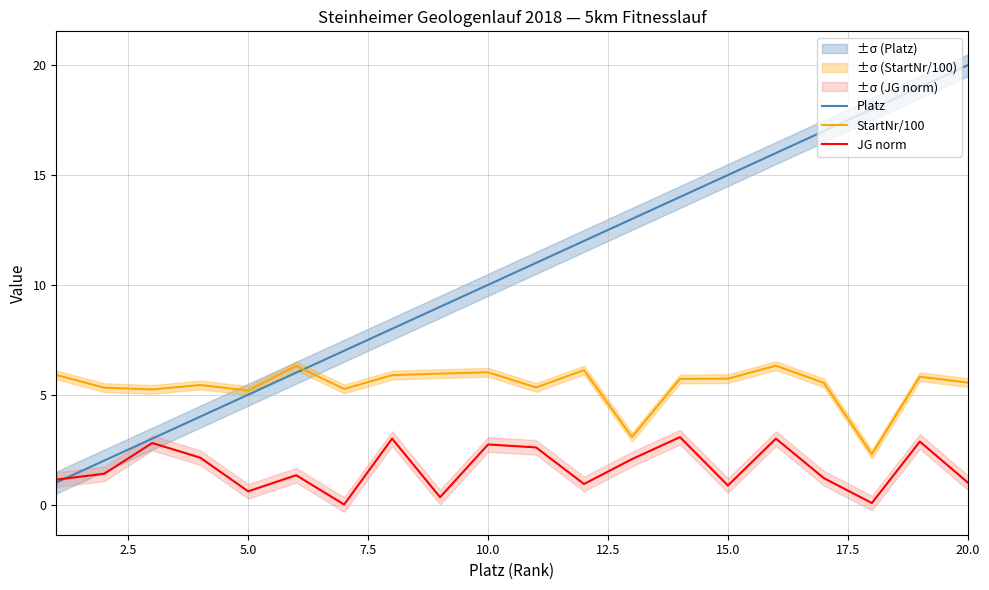

Does the chart display data point markers on the line(s)?

No